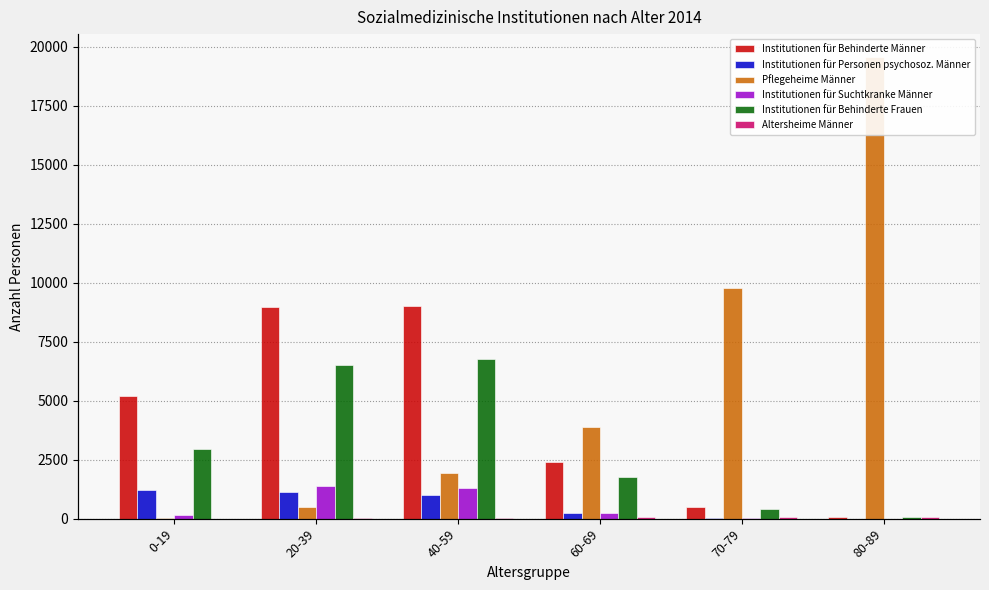

What is the value of the Institutionen für Suchtkranke Männer bar at the 1st from the left?

141